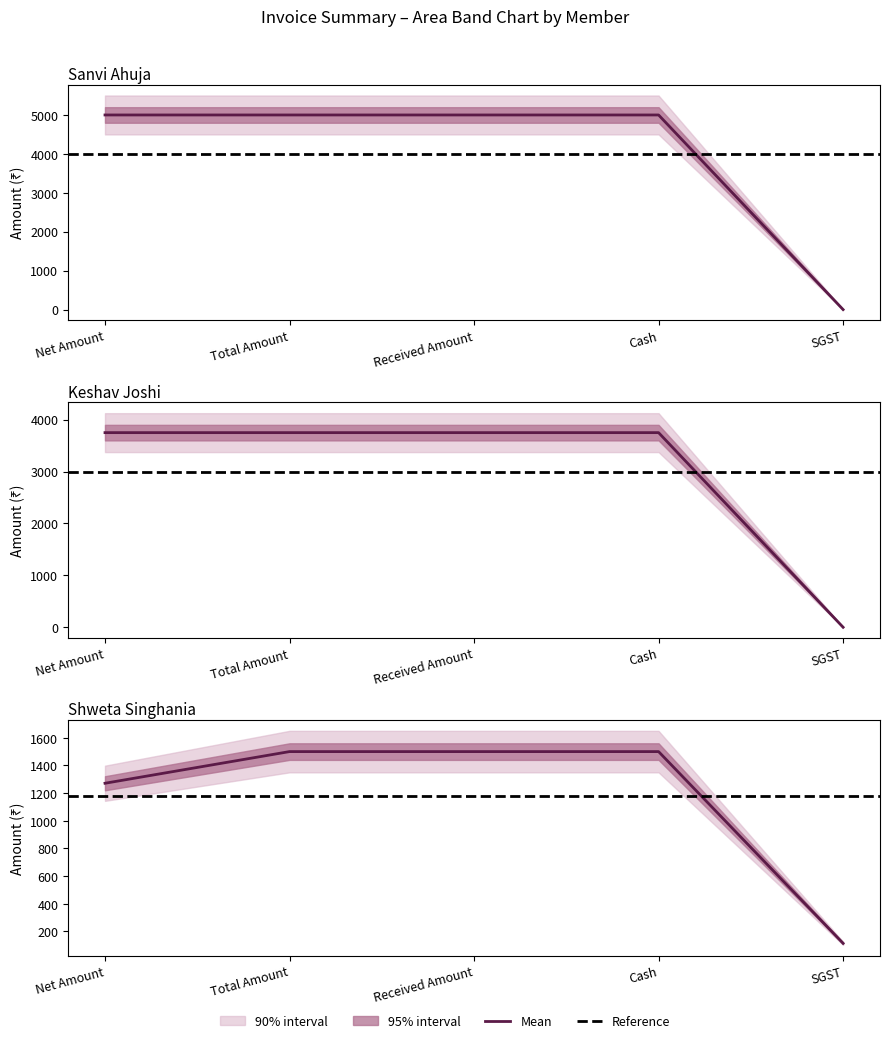

The Total Amount series shows 1900.3 at Keshav Joshi. True or false?

False